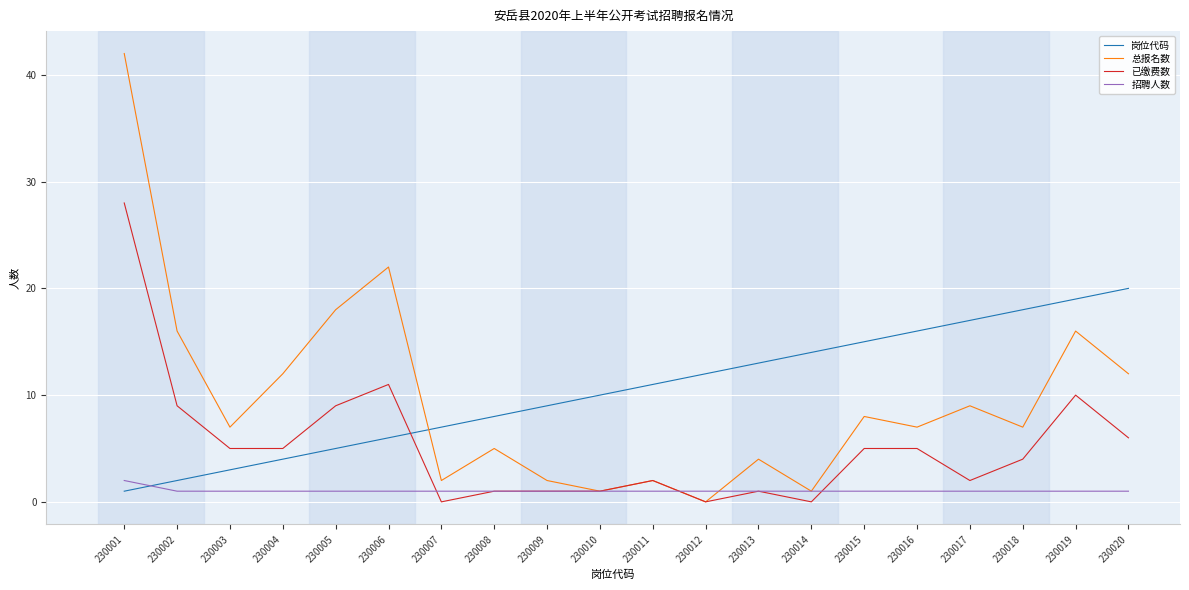

Which label corresponds to the largest value in the chart?

230001